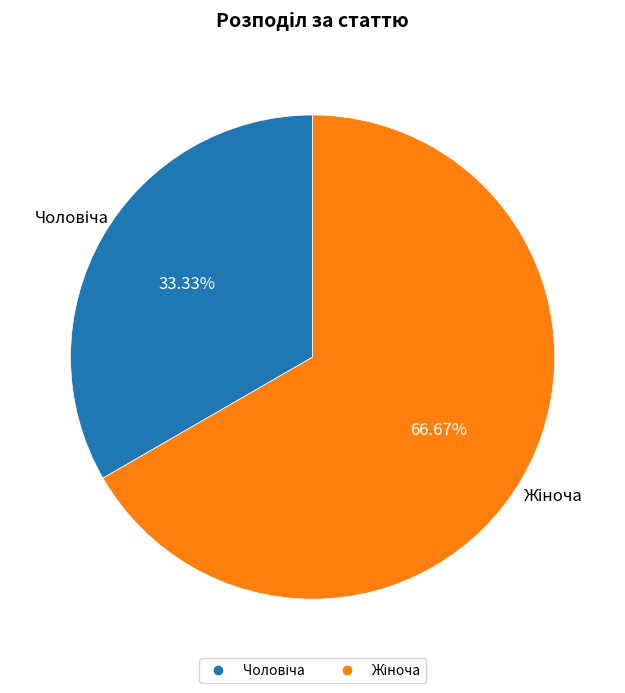

Is there any slice that represents more than half of the pie?

Yes